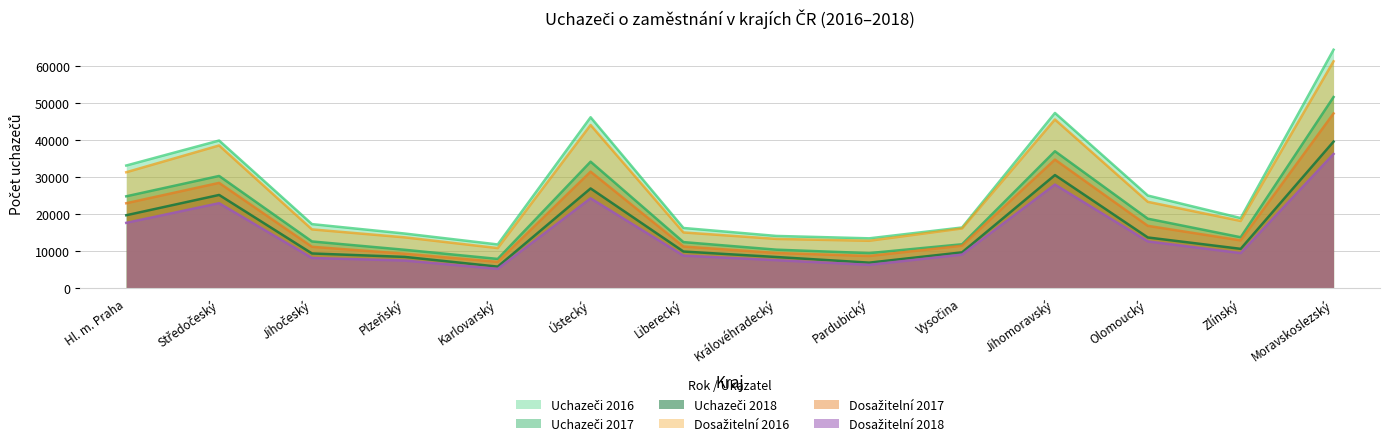

The Uchazeči 2016 series shows 14079 at Královéhradecký. True or false?

True